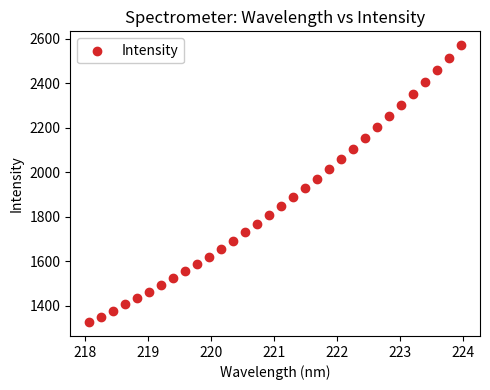

What is the range of X values (max minus min)?

5.9